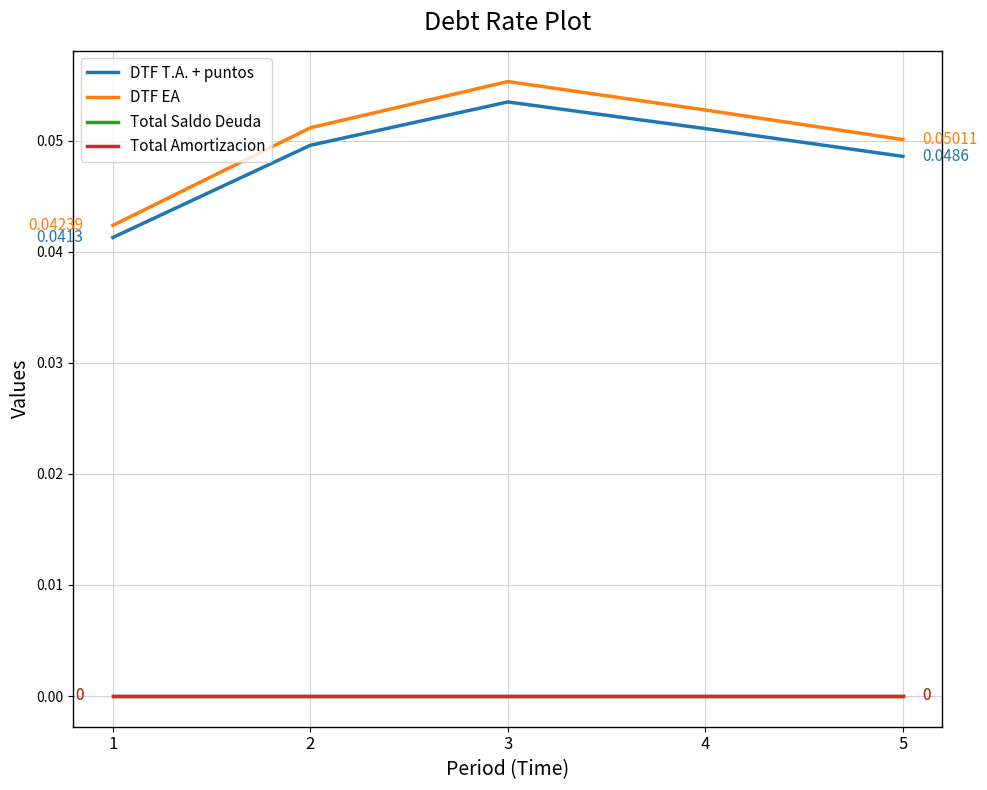

Reading right to left, what are all the values shown in this chart?

DTF T.A. + puntos: 0.0	0.1	0.1	0.0	0.0
DTF EA: 0.1	0.1	0.1	0.1	0.0
Total Saldo Deuda: 0.0	0.0	0.0	0.0	0.0
Total Amortizacion: 0.0	0.0	0.0	0.0	0.0